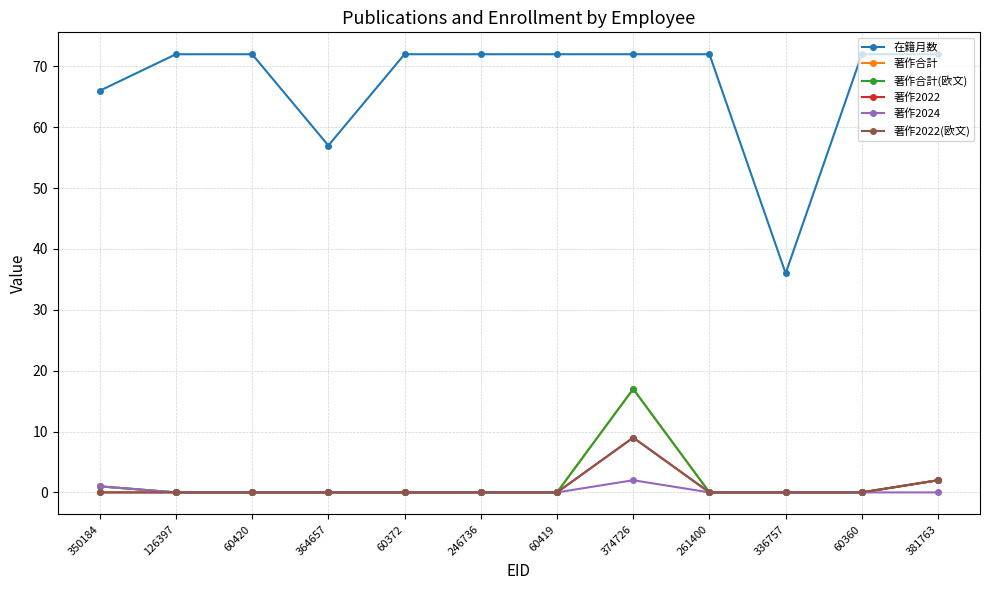

At which label does 著作2022(欧文) reach its minimum?

350184